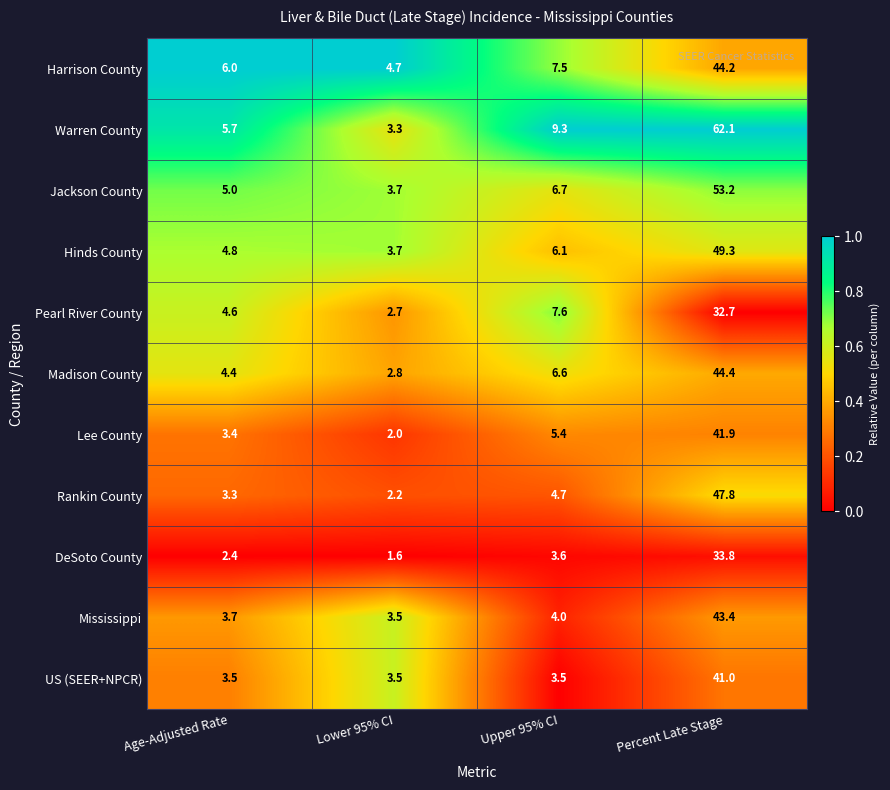

Which category has the lowest value across all series?

Lower 95% CI